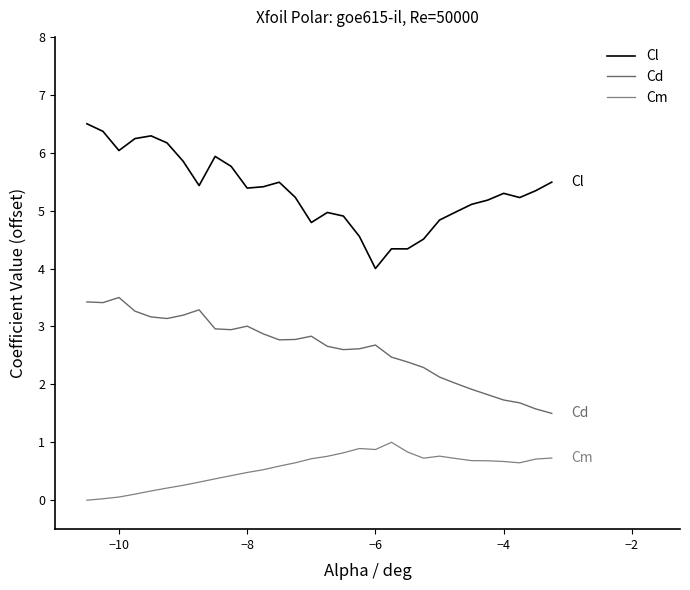

True or false: Cl and Cm intersect in this chart.

False